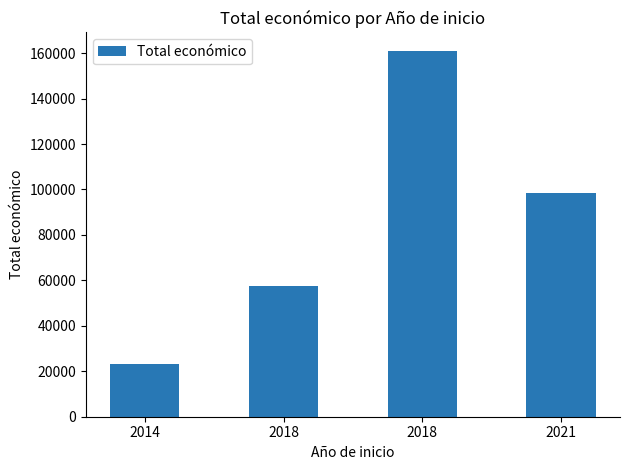

Between 2014 and 2018, which is larger?

2018